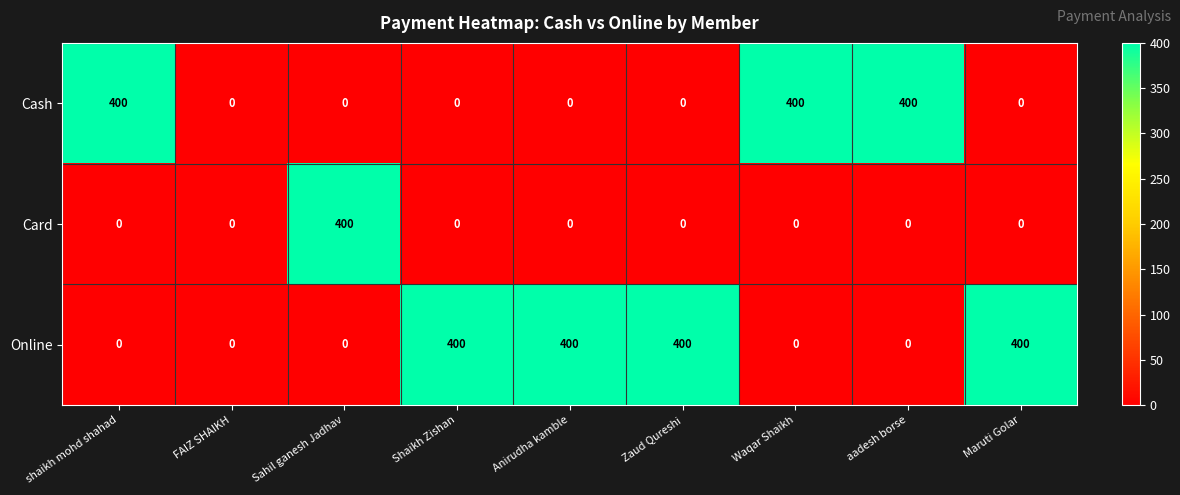

Is it true that Cash equals -240 at Sahil ganesh Jadhav?

False